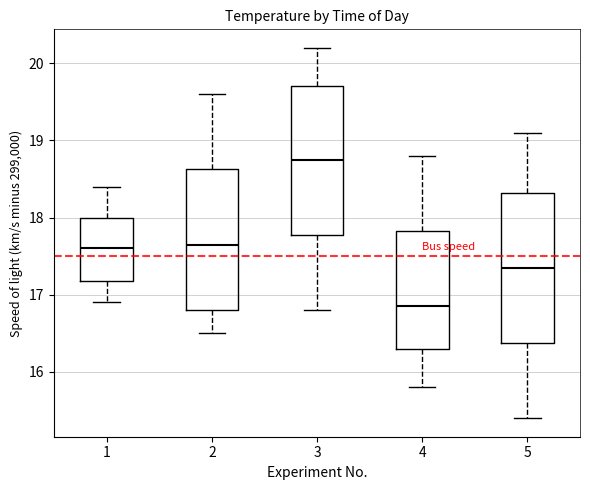

Reading left to right, transcribe this box plot: for each box, give where its median line is, the range the box spans, and where its two whiskers end, as read against the y-axis. The values are not printed on the chart, so give them approximately, as read against the axis.

1: median 17.6, box 17.2 to 18.0, whiskers 16.9 to 18.4
2: median 17.7, box 16.8 to 18.6, whiskers 16.5 to 19.6
3: median 18.8, box 17.8 to 19.7, whiskers 16.8 to 20.2
4: median 16.9, box 16.3 to 17.8, whiskers 15.8 to 18.8
5: median 17.4, box 16.4 to 18.3, whiskers 15.4 to 19.1